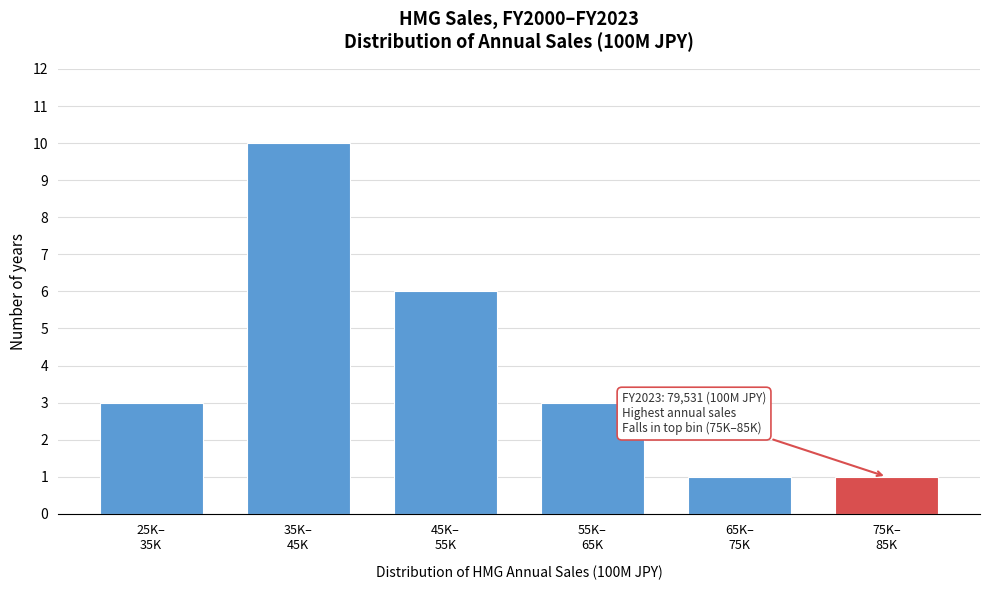

Reading left to right, what are all the values shown in this chart?

3	10	6	3	1	1